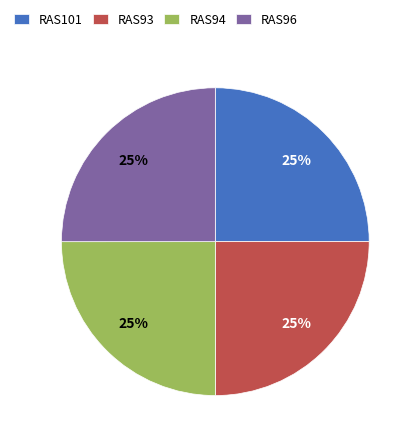

Is there any slice that represents more than half of the pie?

No